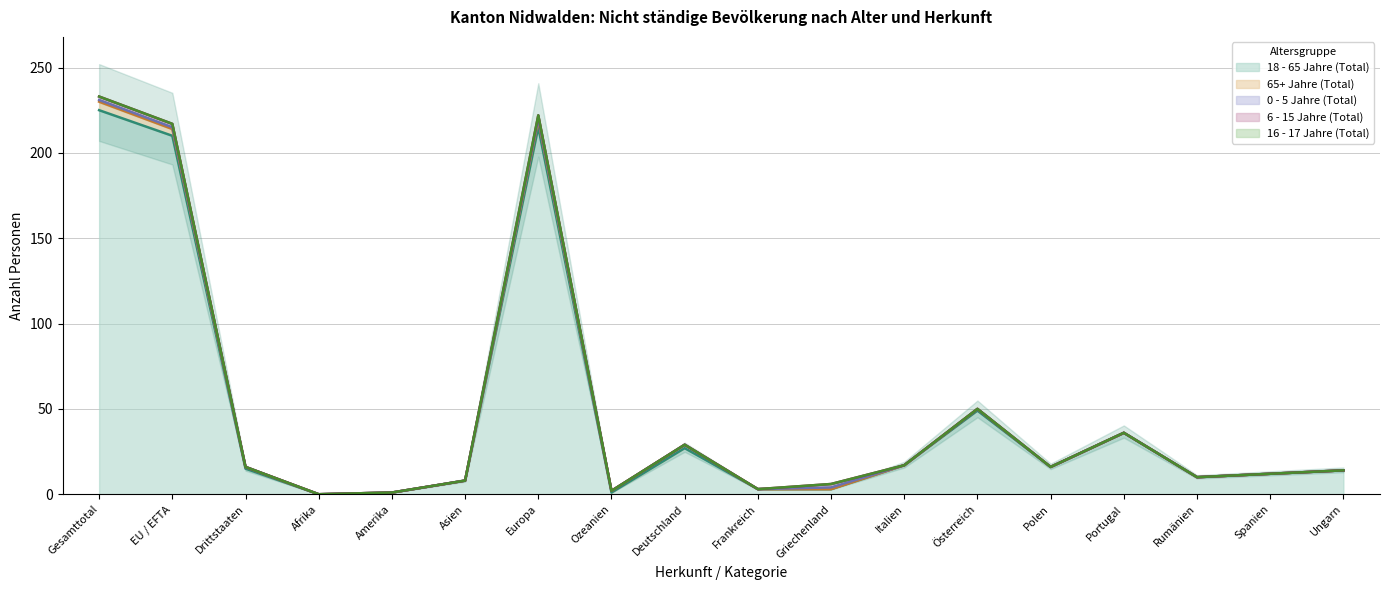

Where is the first local maximum for 0 - 5 Jahre (Total)?

Europa